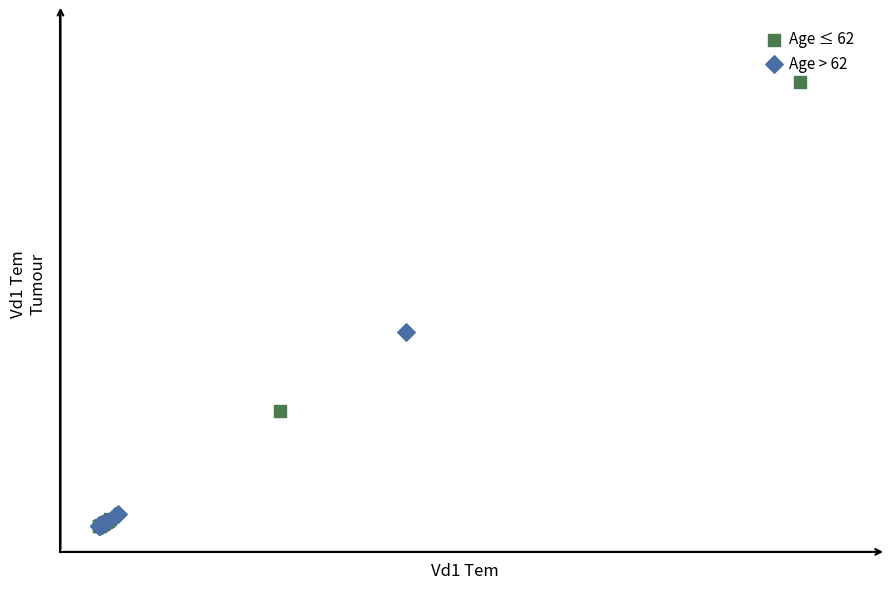

Which series has the largest Y range (max minus min)?

Age ≤ 62